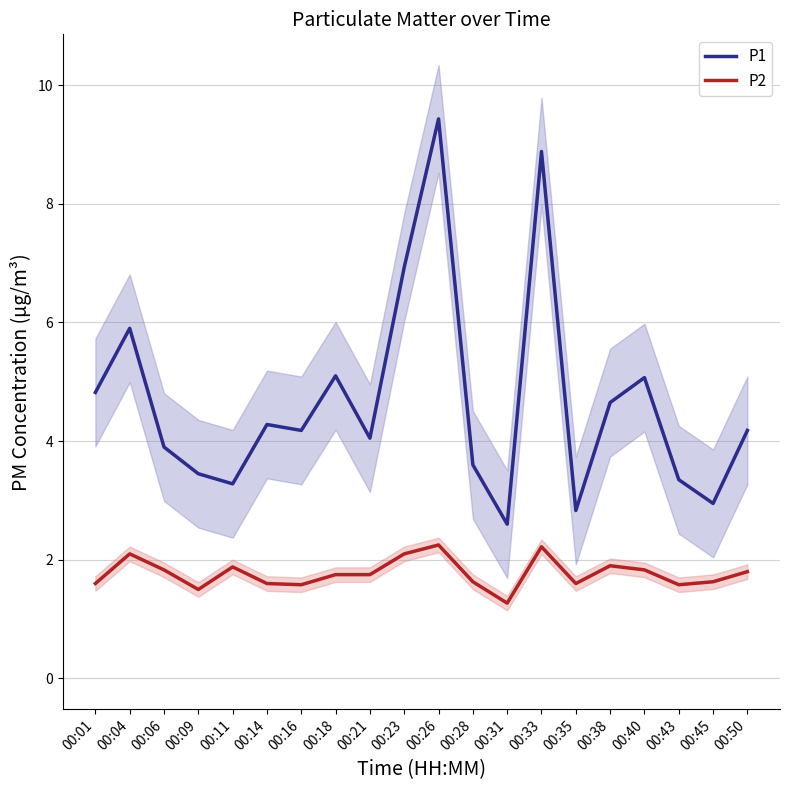

True or false: P1 and P2 cross at least once.

False